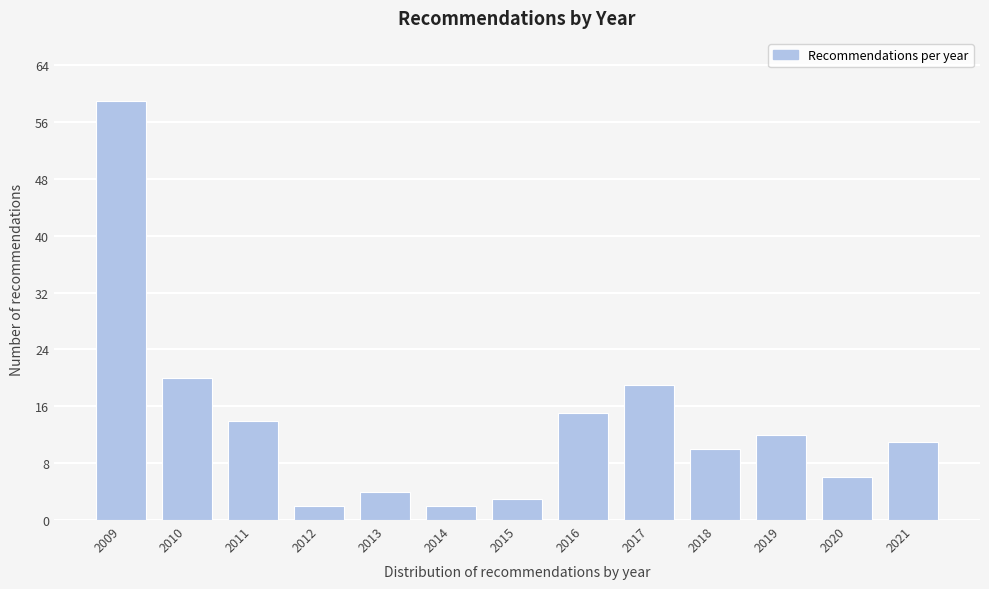

Reading left to right, list all the values displayed in this chart.

59	20	14	2	4	2	3	15	19	10	12	6	11